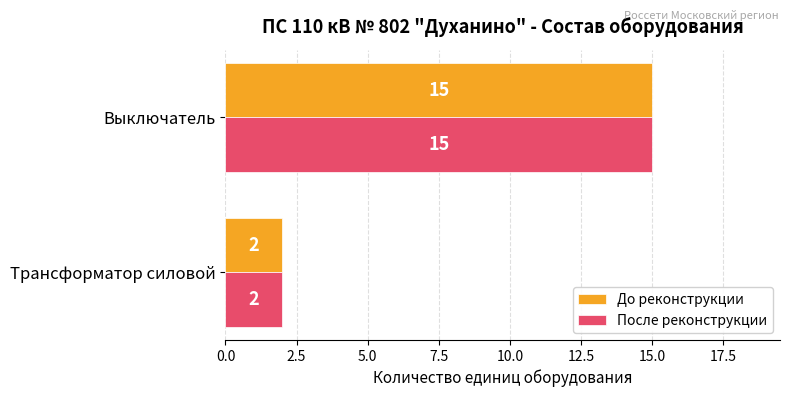

How many distinct data groups are displayed?

2